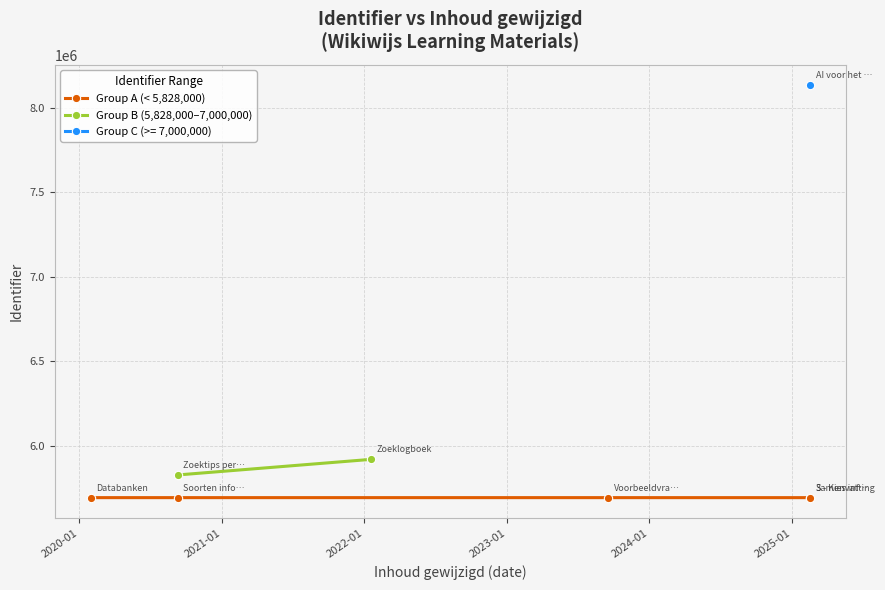

Reading left to right, extract all data points from this chart.

5693982	5694068	5694069	5694071	5828154	8131560	5694072	5920210